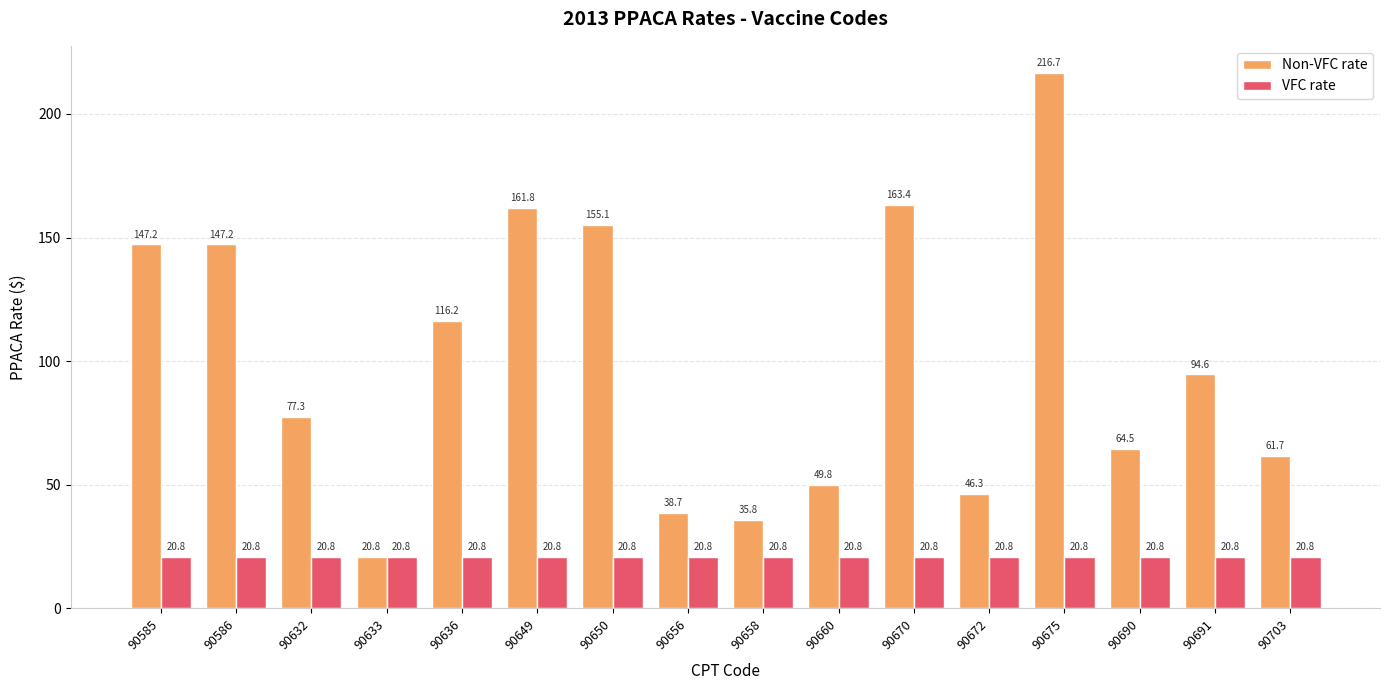

List the series in order of their overall mean, lowest first.

VFC rate, Non-VFC rate